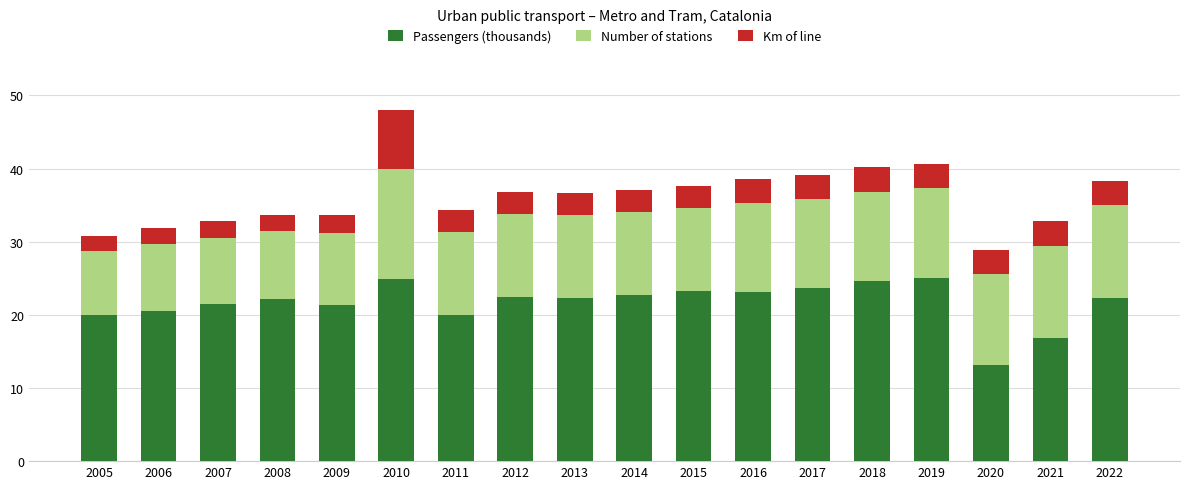

What are all the series names shown in the legend?

Passengers (thousands), Number of stations, Km of line